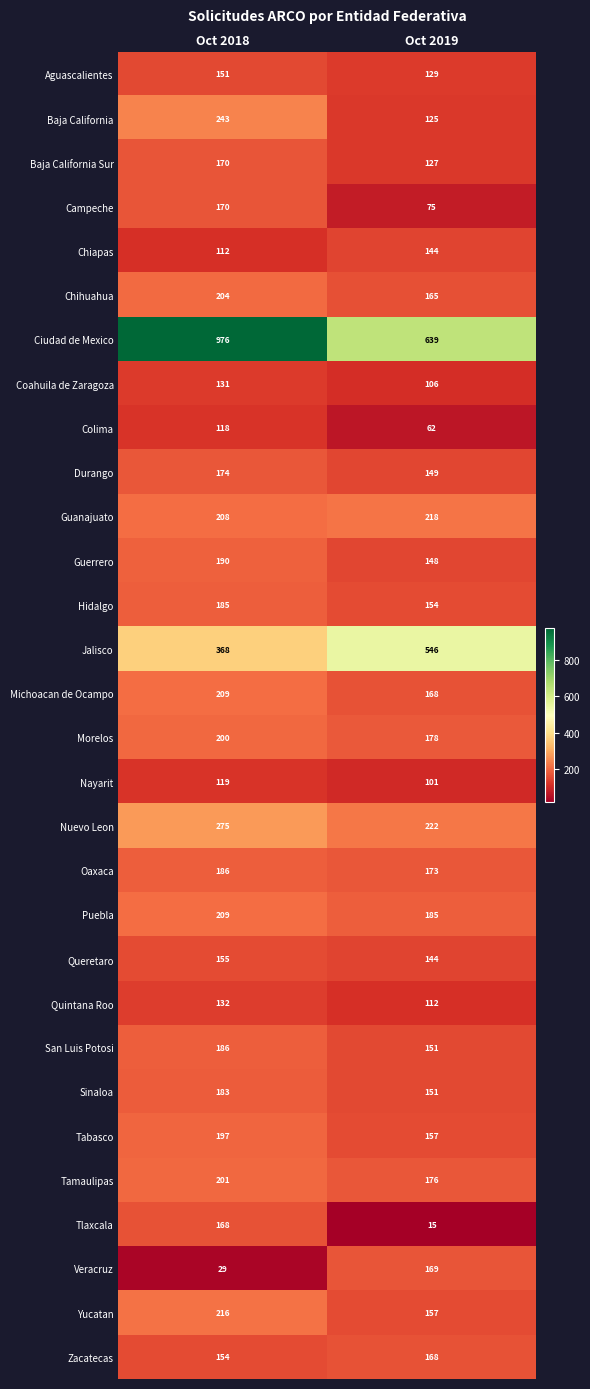

What is the sum of all Zacatecas values?

322